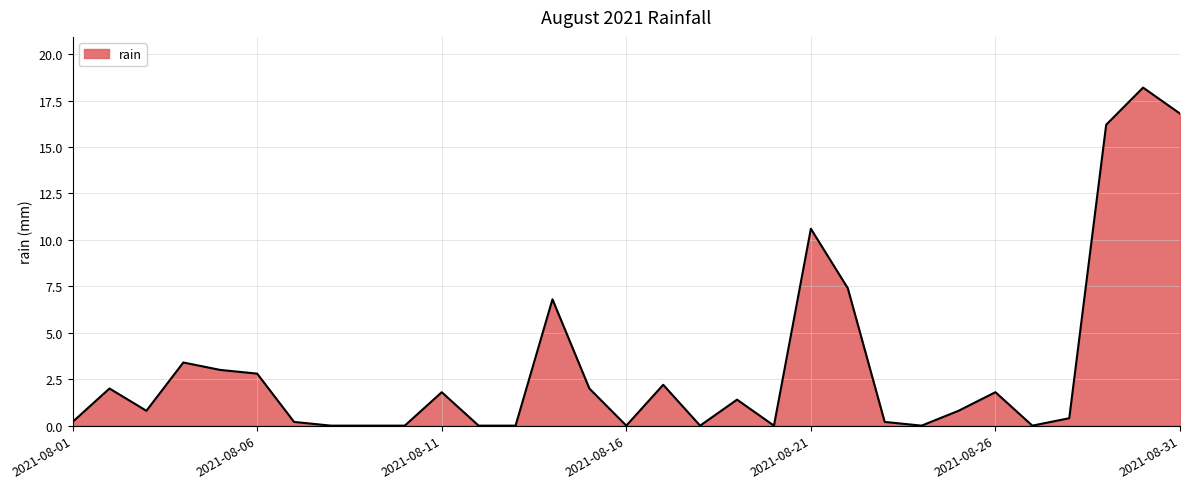

What is the maximum value shown in the chart?

18.2